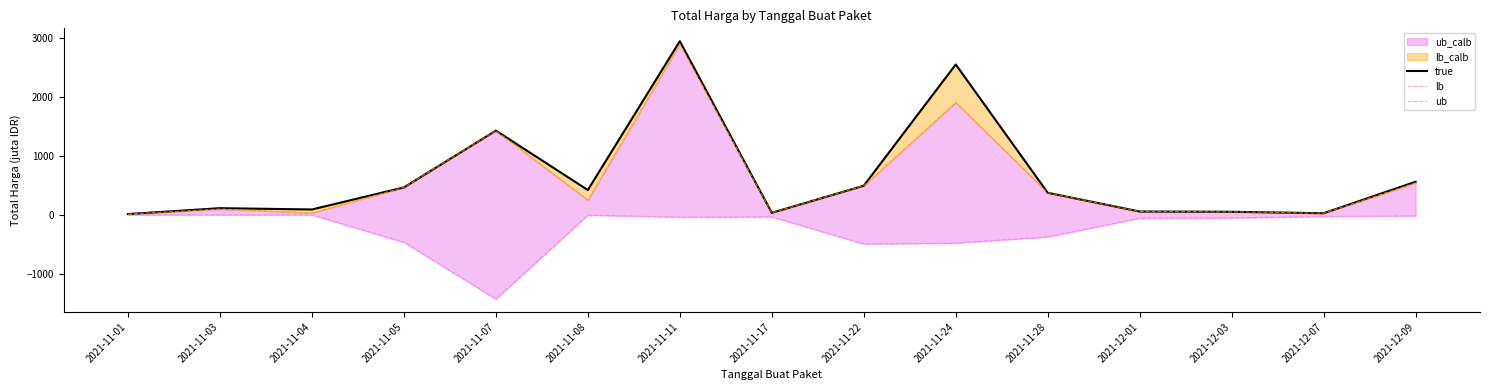

Reading left to right, transcribe all the data shown in this chart.

true: 12.8	112.7	90.7	464.0	1425.9	419.7	2939.0	34.3	493.0	2545.3	373.4	56.2	51.6	27.4	560.0
lb: -0.3	-0.1	-0.6	-464.0	-1425.9	-4.3	-39.4	-34.3	-493.0	-477.6	-373.4	-56.2	-51.6	-27.4	-18.9
ub: 12.5	98.8	34.0	464.0	1425.9	250.3	2892.1	34.3	493.0	1903.6	373.4	56.2	51.6	27.4	541.1